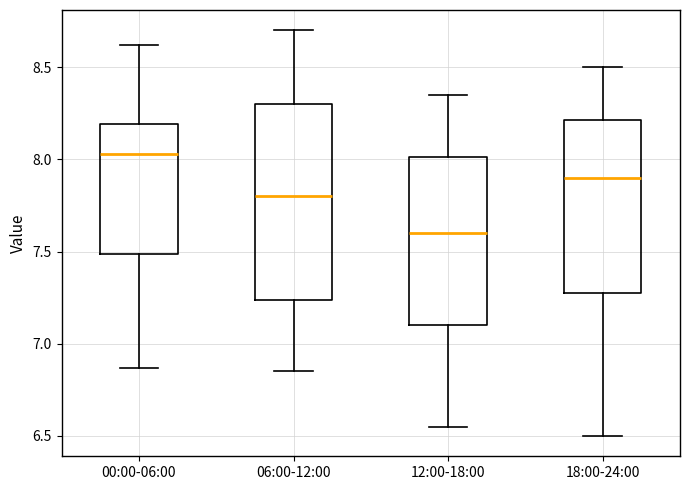

Where does the upper whisker of the box for 18:00-24:00 end on the y-axis? The values are not printed on the chart, so give them approximately, as read against the axis.

8.50